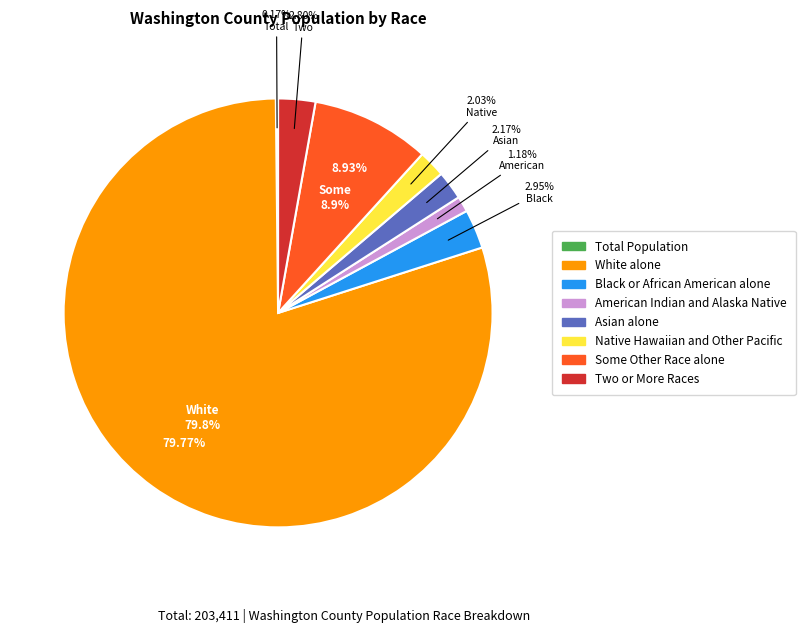

Which category has the smallest portion of the pie?

Total Population